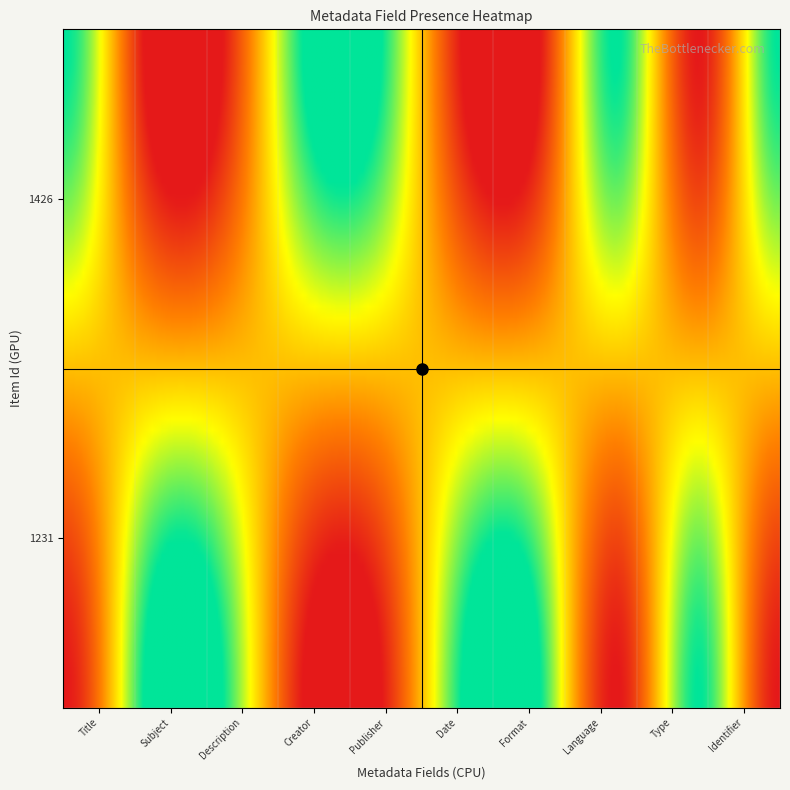

At how many categories does at least one series exceed 0?

10